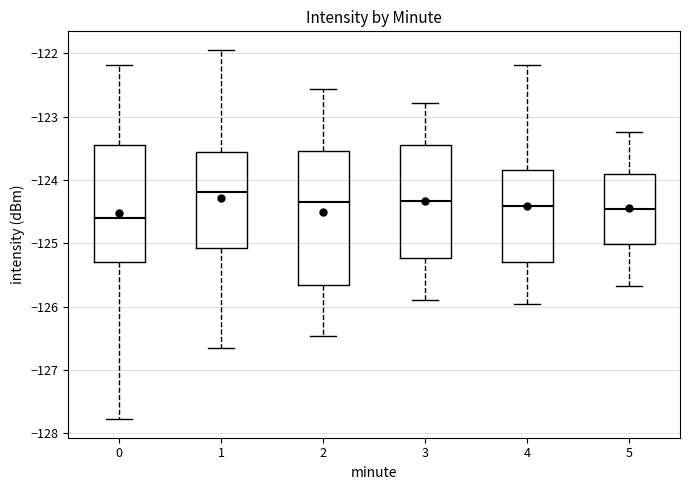

Which box has the lowest median line?

0